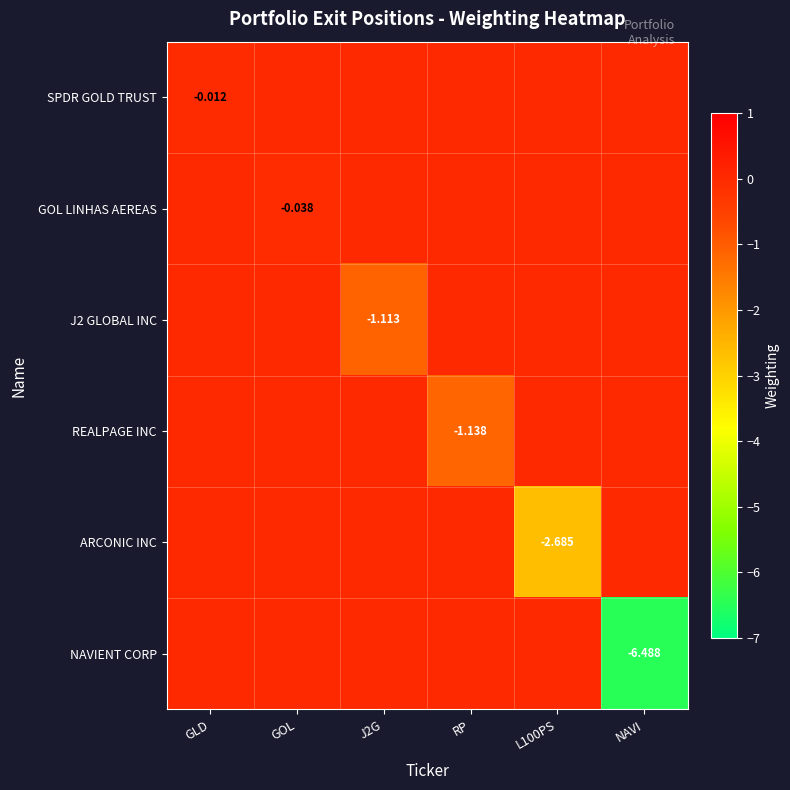

At which label is J2 GLOBAL INC closest to 0?

GLD